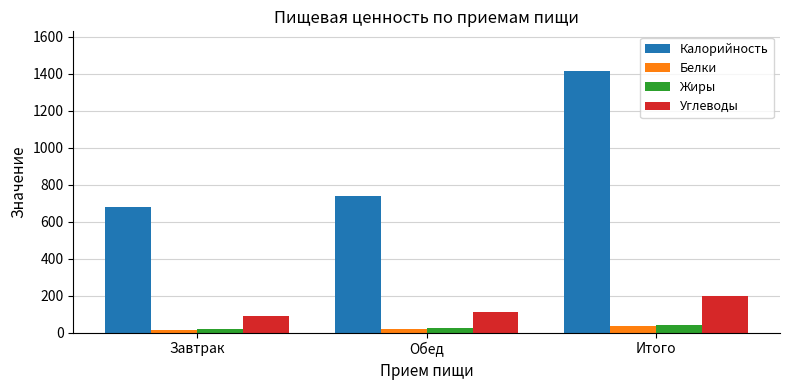

Are the bars horizontal?

No